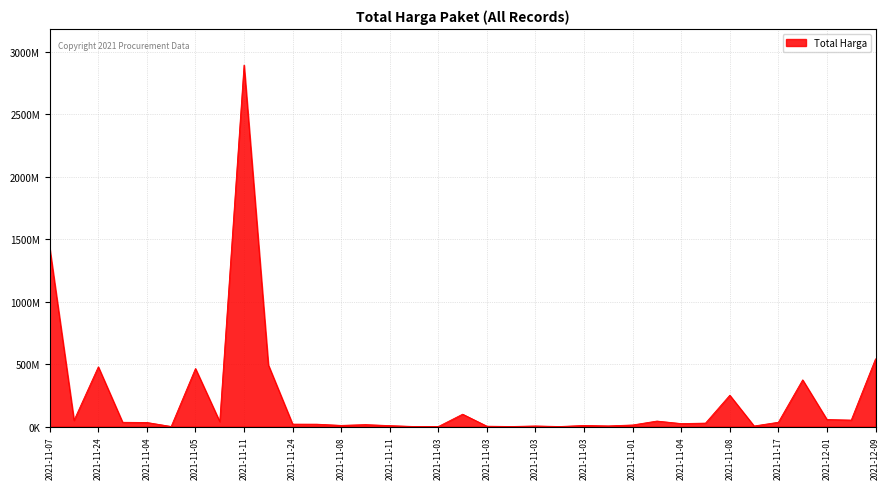

Does the chart display data point markers on the line(s)?

No